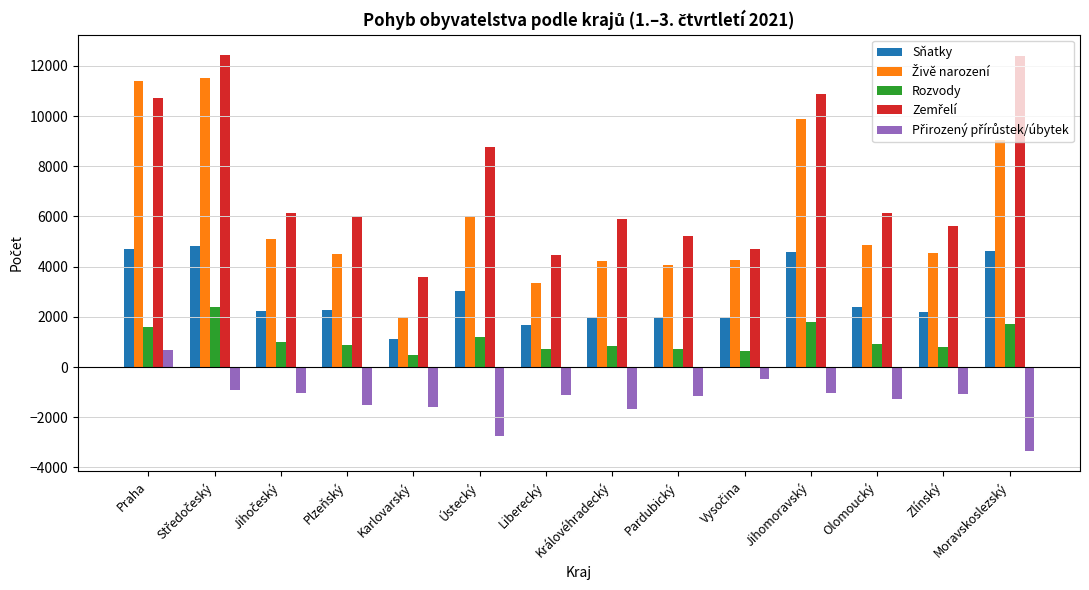

What is the smallest value displayed?

-3363